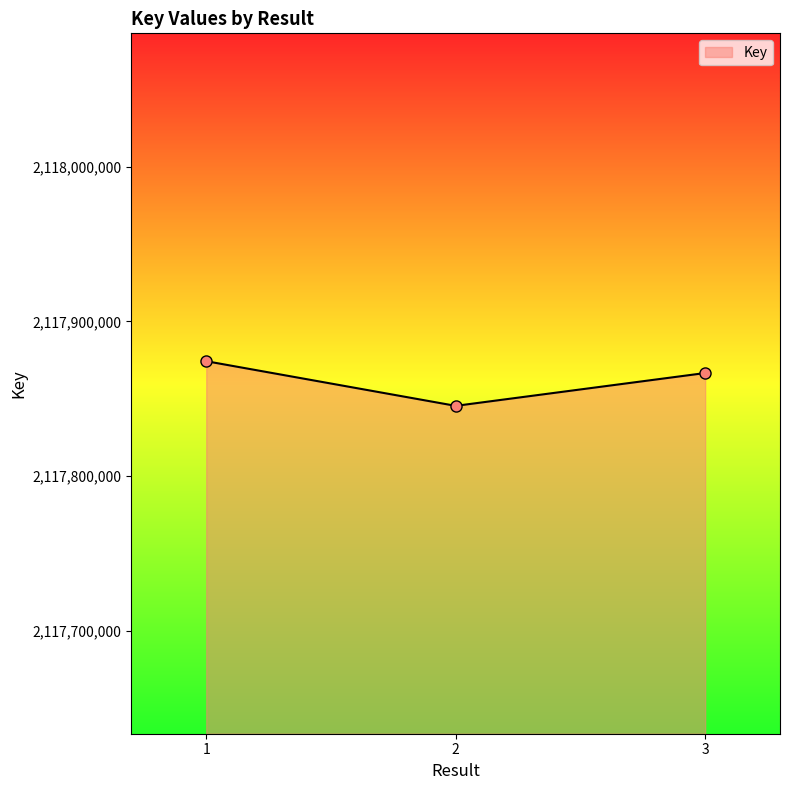

What is the value of the 2nd point from the left?

2117845456